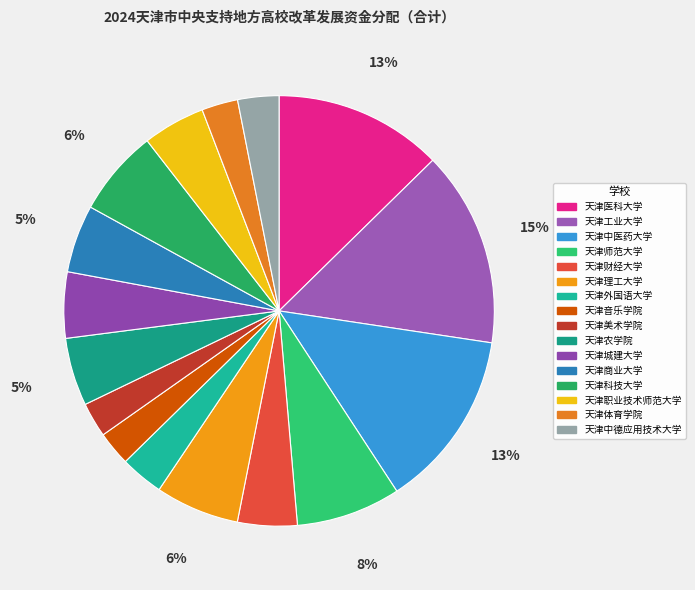

Rank the categories by value from lowest to highest.

天津音乐学院, 天津美术学院, 天津体育学院, 天津中德应用技术大学, 天津外国语大学, 天津财经大学, 天津职业技术师范大学, 天津城建大学, 天津商业大学, 天津农学院, 天津理工大学, 天津科技大学, 天津师范大学, 天津医科大学, 天津中医药大学, 天津工业大学